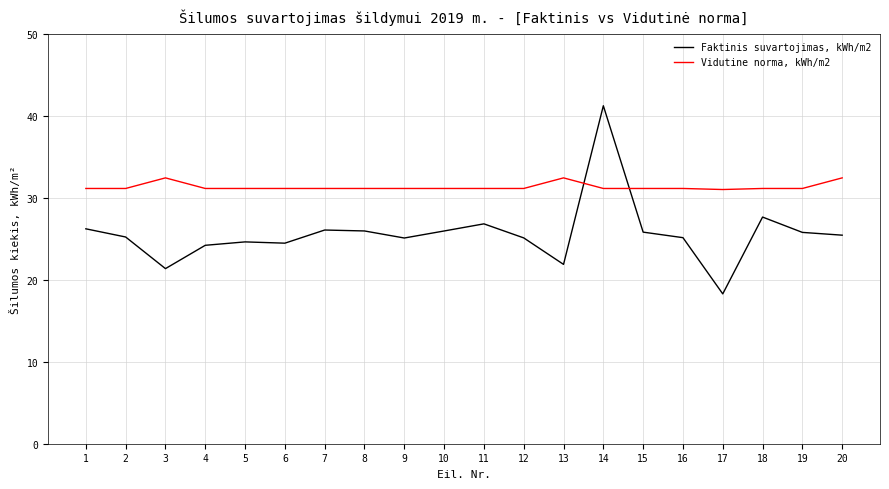

What value does the Vidutine norma, kWh/m2 series have at 6?

31.1